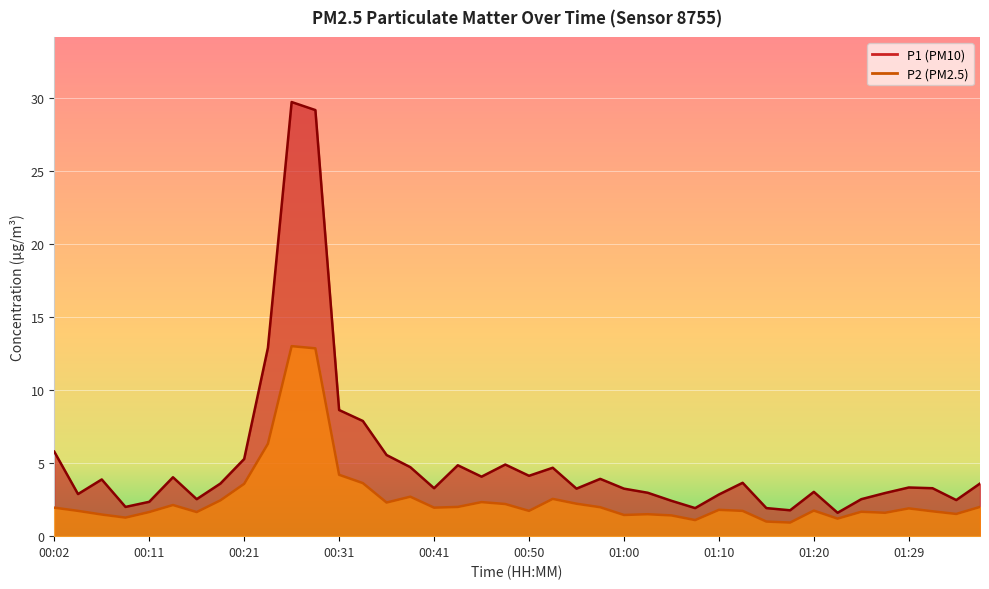

True or false: P2 and P1 intersect in this chart.

False